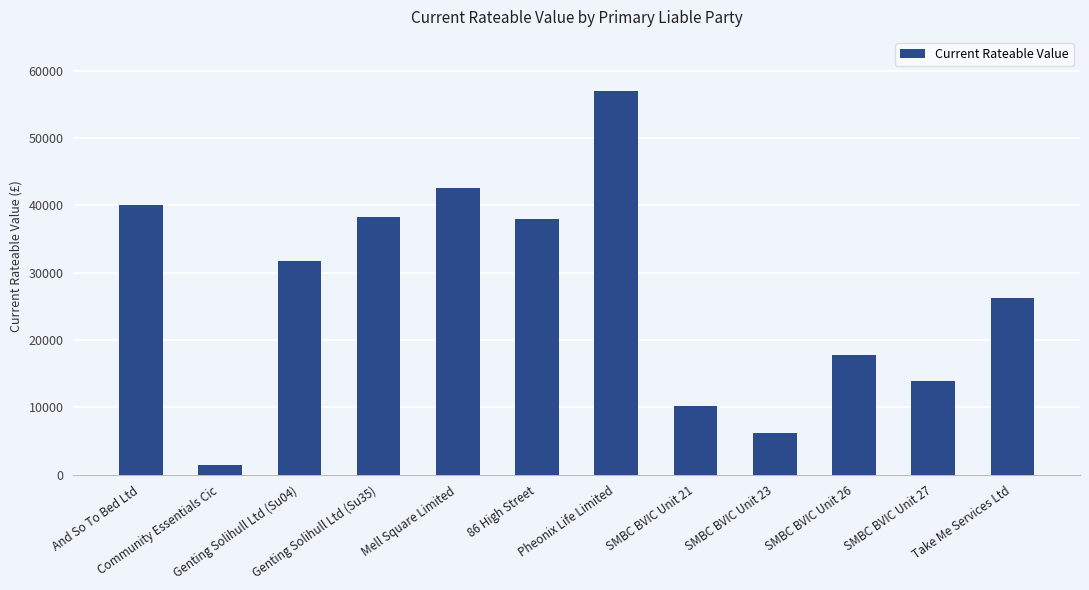

What is the smallest value displayed?

1450